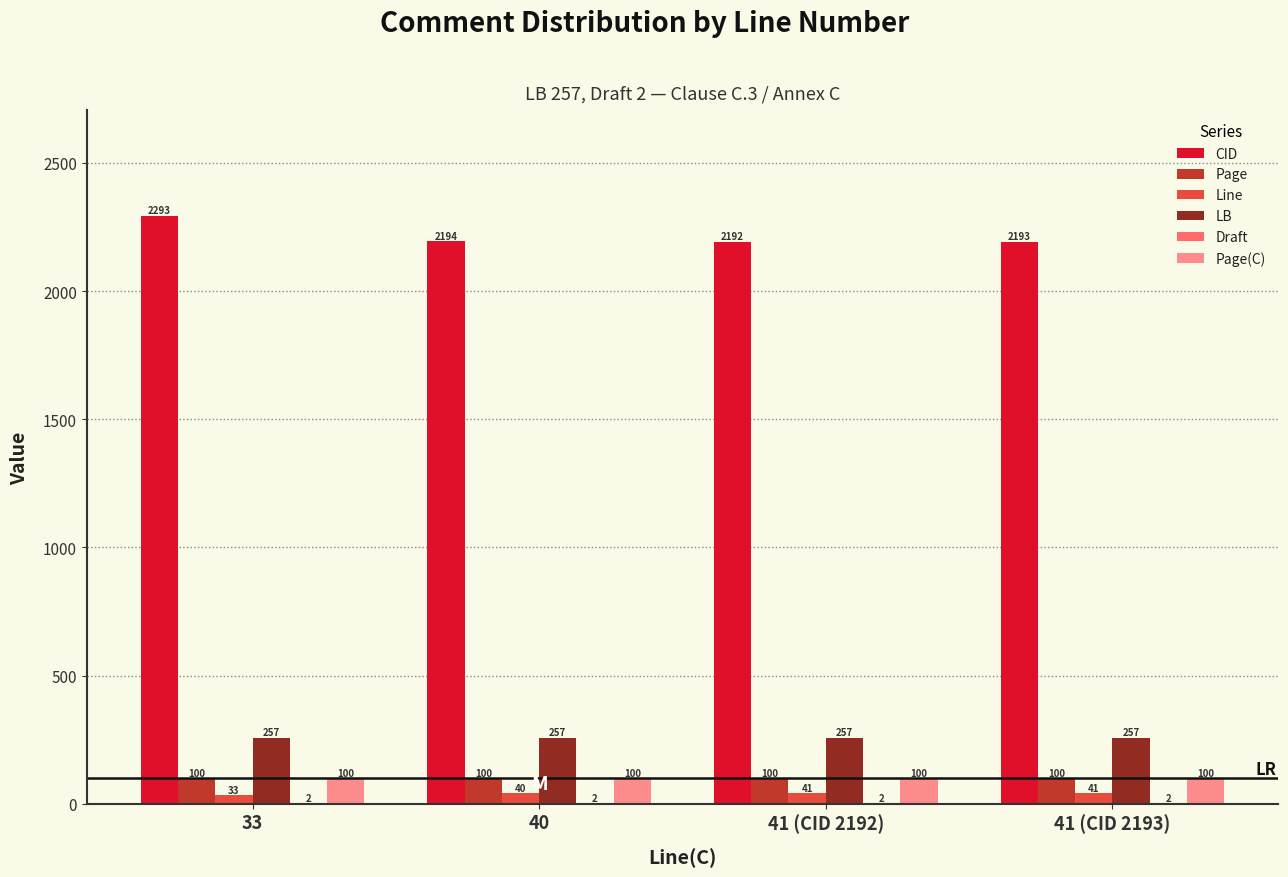

What is the sum of the LB values at 33 and 41 (CID 2192)?

514